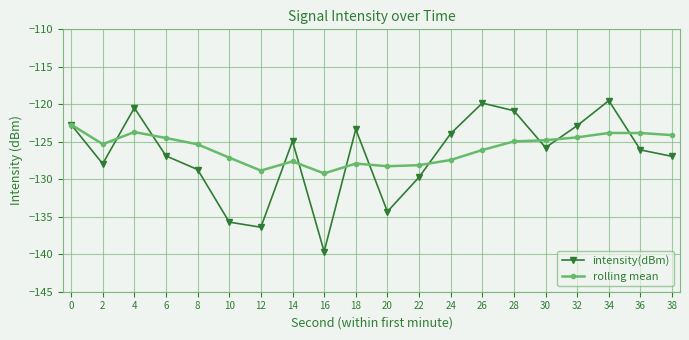

Which label corresponds to the largest value in the chart?

34